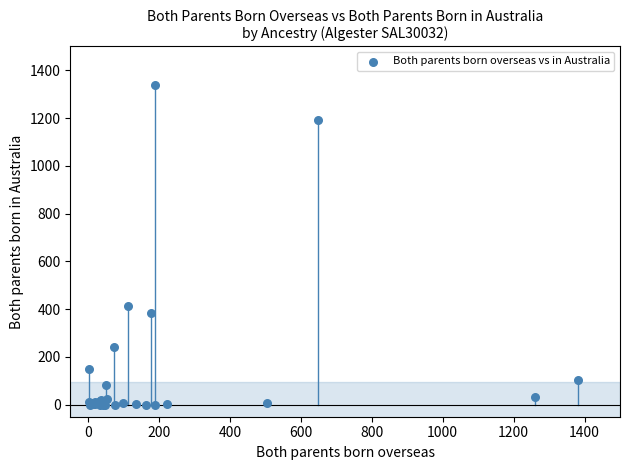

What Y value in the scatter plot is closest to 670?

415